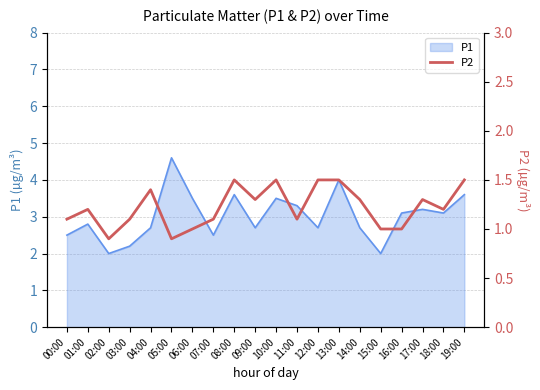

True or false: there are more than 1 points higher than both neighbors.

True